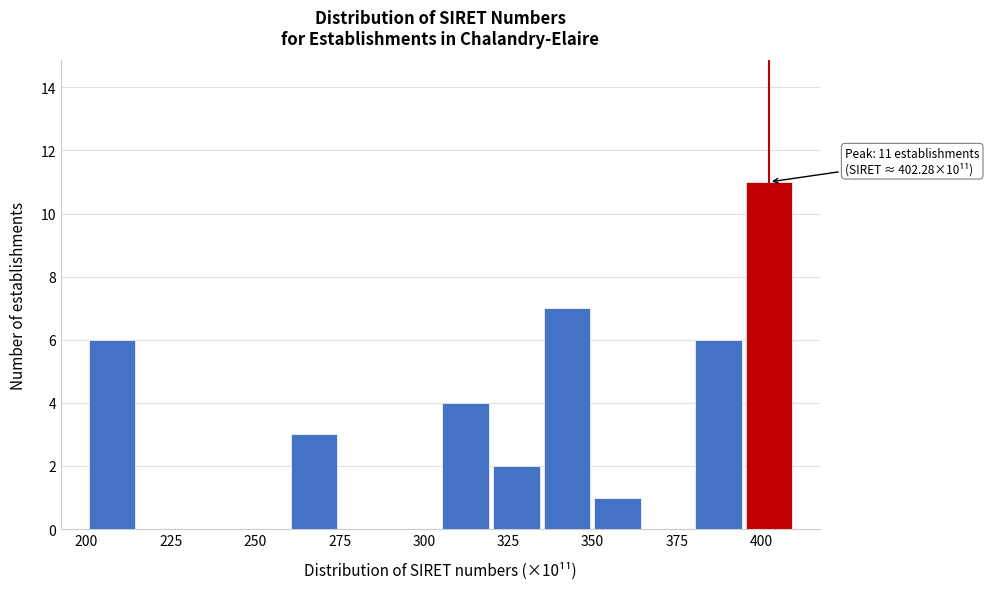

Read against the x-axis, roughly where is the centre of the tallest bar?

400